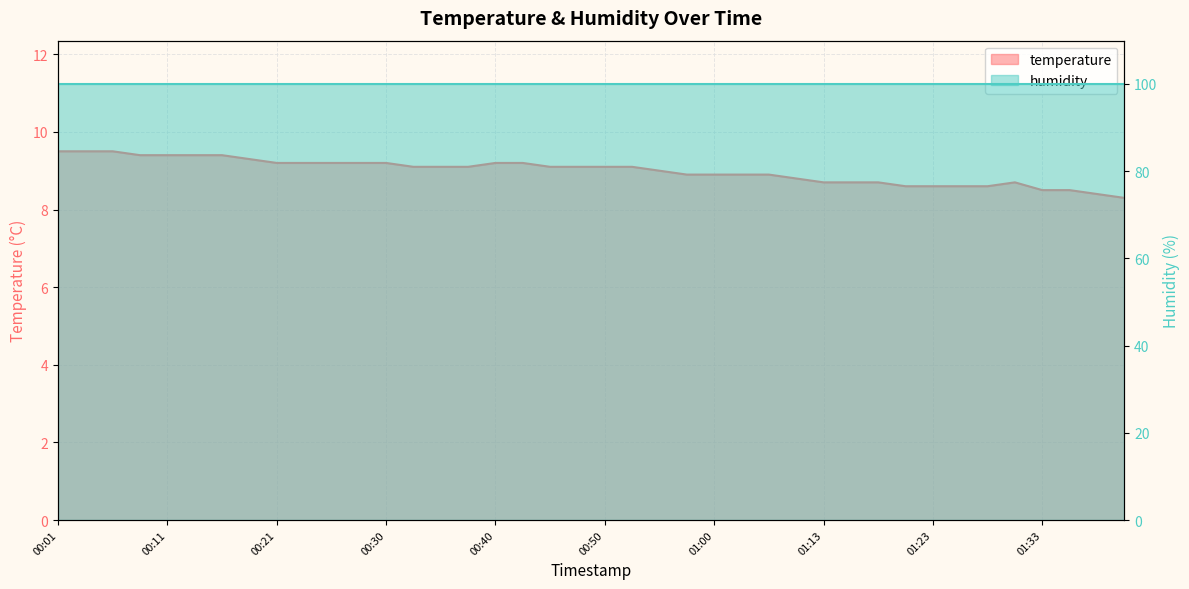

What is the maximum value shown in the chart?

9.5